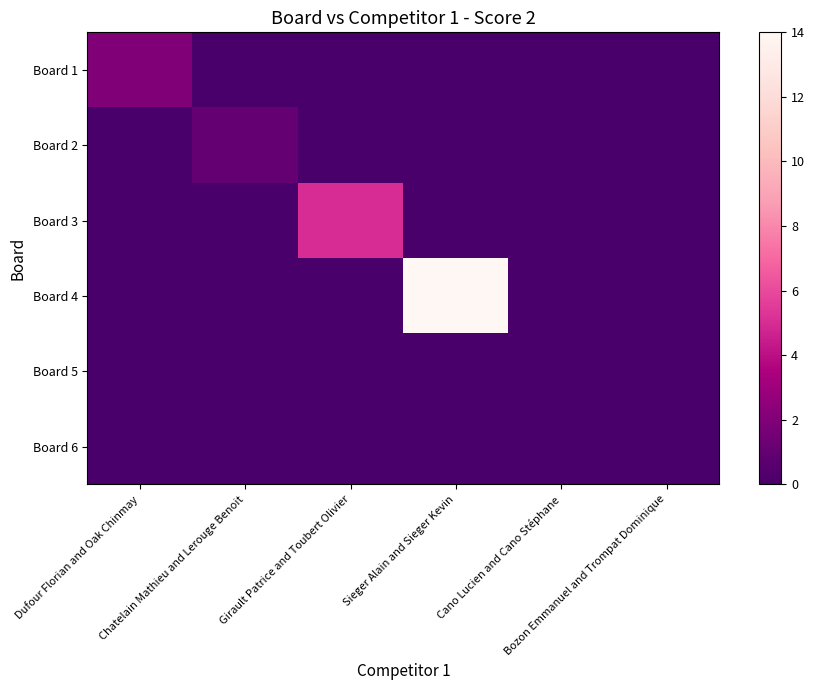

Reading left to right, what are all the values shown in this chart?

Board 1: Dufour Florian and Oak Chinmay=2	Chatelain Mathieu and Lerouge Benoit=0	Girault Patrice and Toubert Olivier=0	Sieger Alain and Sieger Kevin=0	Cano Lucien and Cano Stéphane=0	Bozon Emmanuel and Trompat Dominique=0
Board 2: Dufour Florian and Oak Chinmay=0	Chatelain Mathieu and Lerouge Benoit=1	Girault Patrice and Toubert Olivier=0	Sieger Alain and Sieger Kevin=0	Cano Lucien and Cano Stéphane=0	Bozon Emmanuel and Trompat Dominique=0
Board 3: Dufour Florian and Oak Chinmay=0	Chatelain Mathieu and Lerouge Benoit=0	Girault Patrice and Toubert Olivier=5	Sieger Alain and Sieger Kevin=0	Cano Lucien and Cano Stéphane=0	Bozon Emmanuel and Trompat Dominique=0
Board 4: Dufour Florian and Oak Chinmay=0	Chatelain Mathieu and Lerouge Benoit=0	Girault Patrice and Toubert Olivier=0	Sieger Alain and Sieger Kevin=14	Cano Lucien and Cano Stéphane=0	Bozon Emmanuel and Trompat Dominique=0
Board 5: Dufour Florian and Oak Chinmay=0	Chatelain Mathieu and Lerouge Benoit=0	Girault Patrice and Toubert Olivier=0	Sieger Alain and Sieger Kevin=0	Cano Lucien and Cano Stéphane=0	Bozon Emmanuel and Trompat Dominique=0
Board 6: Dufour Florian and Oak Chinmay=0	Chatelain Mathieu and Lerouge Benoit=0	Girault Patrice and Toubert Olivier=0	Sieger Alain and Sieger Kevin=0	Cano Lucien and Cano Stéphane=0	Bozon Emmanuel and Trompat Dominique=0